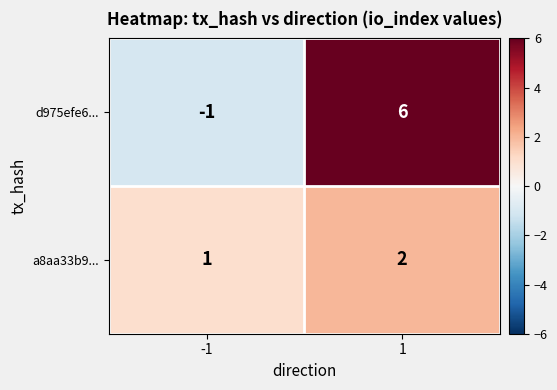

Rank the series by their average value, from highest to lowest.

d975efe6..., a8aa33b9...